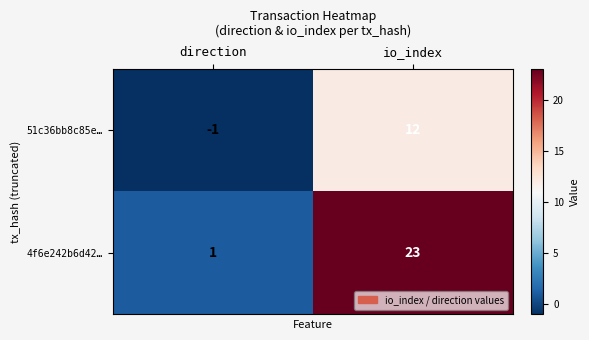

At direction, list the series in order from largest to smallest.

4f6e242b6d42…, 51c36bb8c85e…